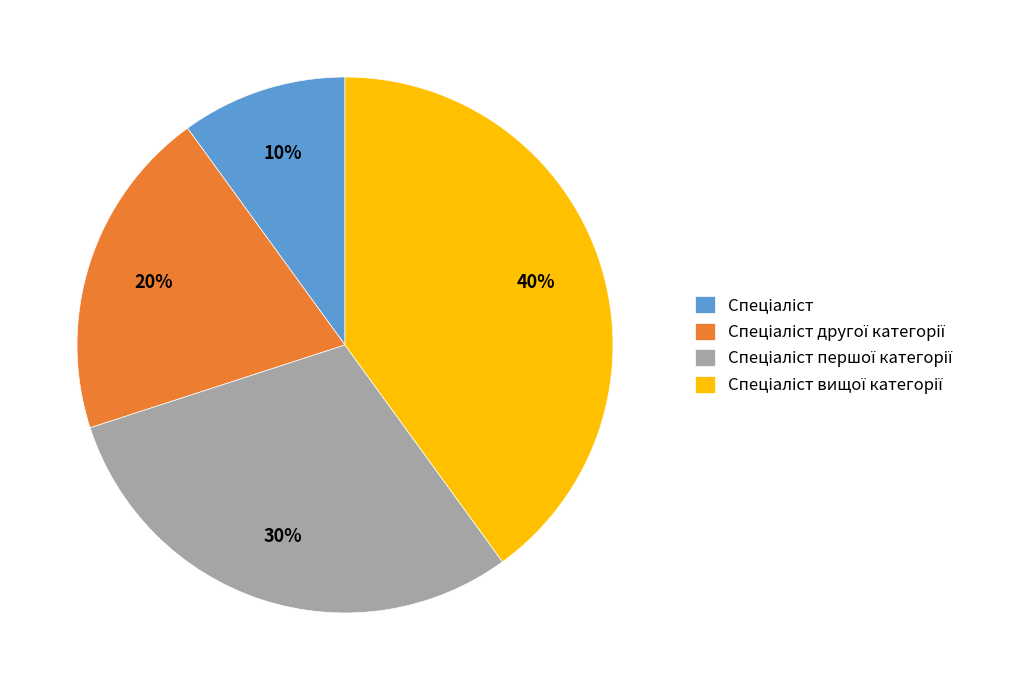

Does any single category account for the majority?

No